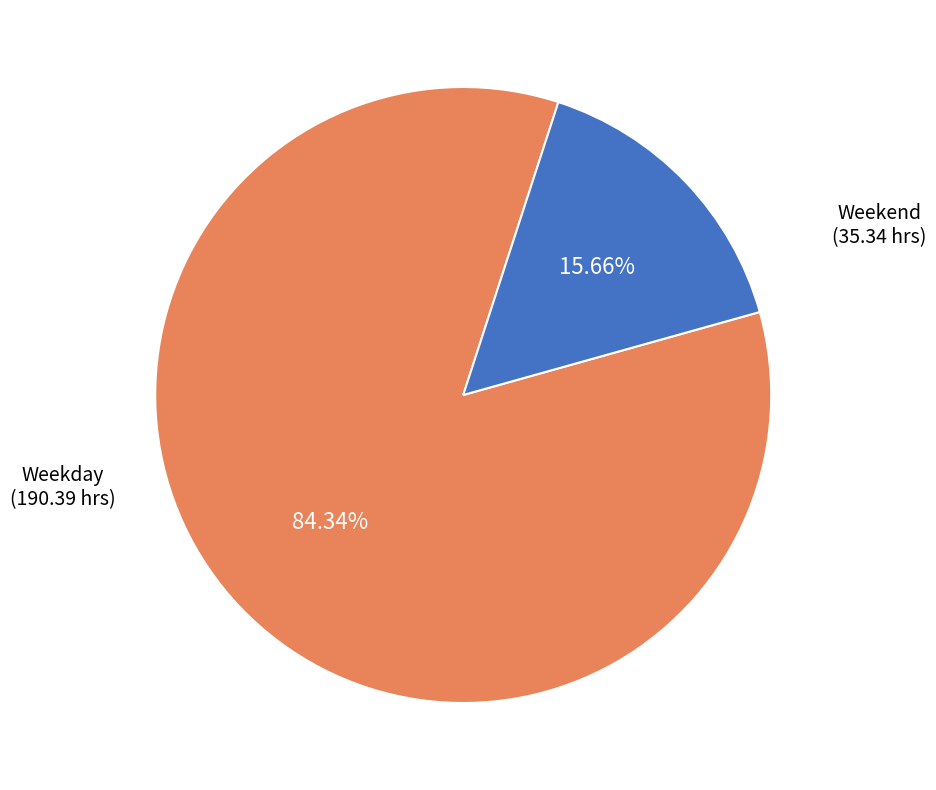

Is there a majority slice in this chart?

Yes